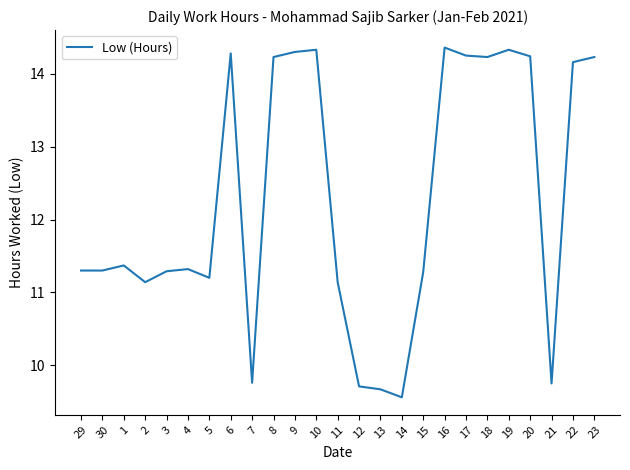

Which category has the lowest value across all series?

14